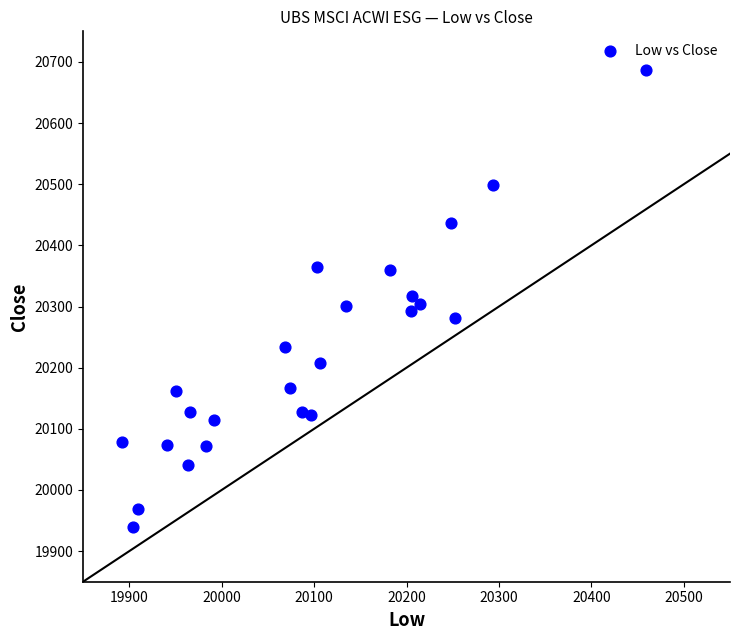

What is the range of Y values (max minus min)?

747